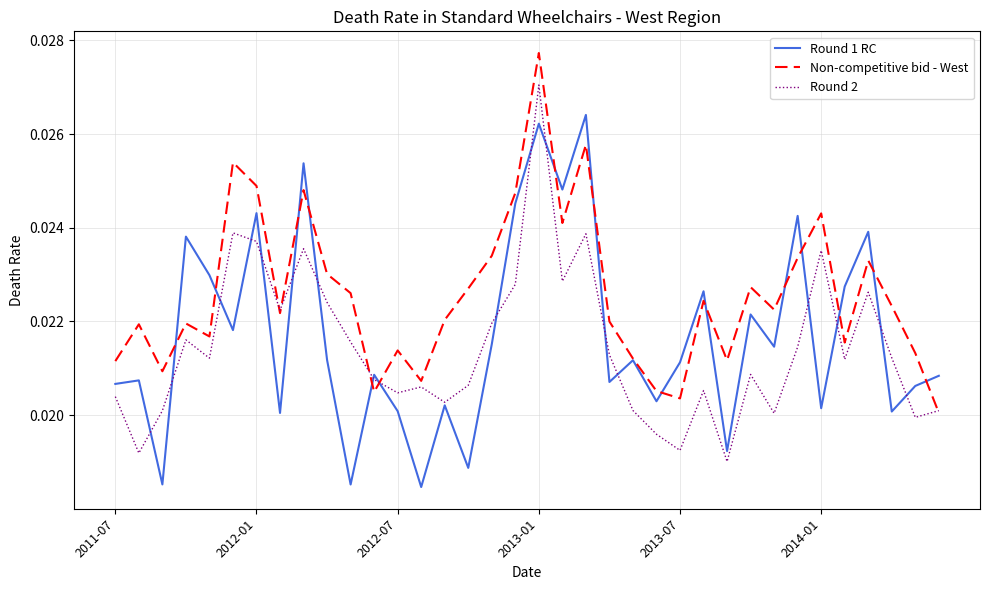

Which series has the largest total across all categories?

Non-competitive bid - West